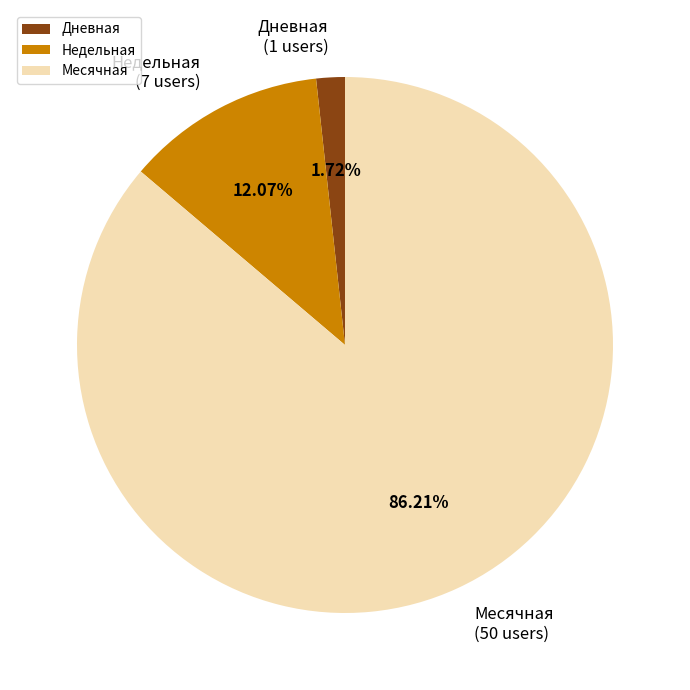

Between Дневная and Месячная, which is larger?

Месячная